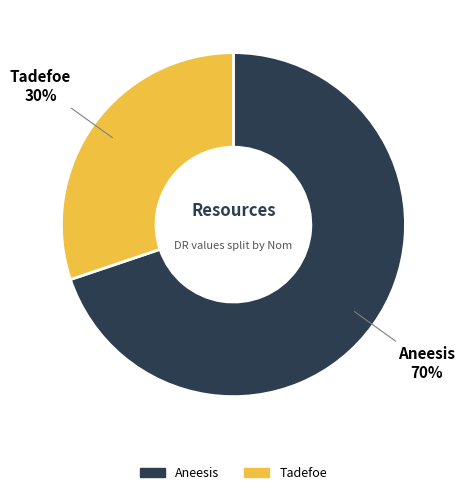

Is the sum of Aneesis and Tadefoe greater than half?

Yes